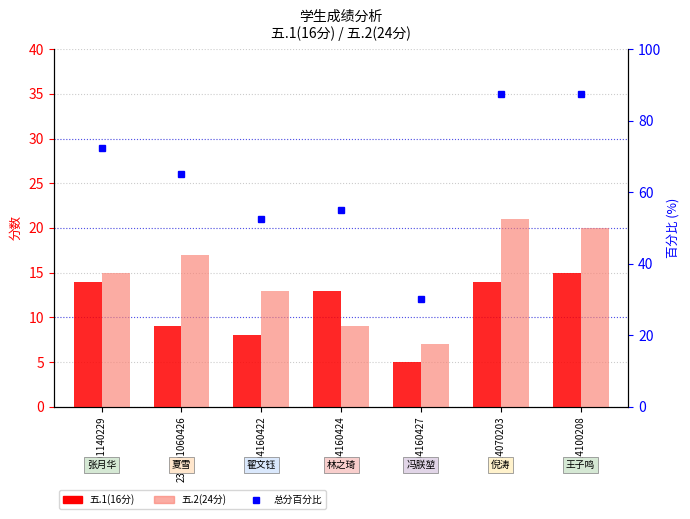

What is the total value across all series at 2301140229?

101.5